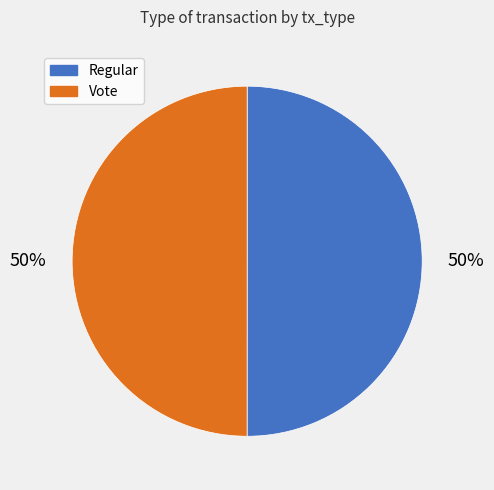

Is it true that Regular is 50% of the pie?

True